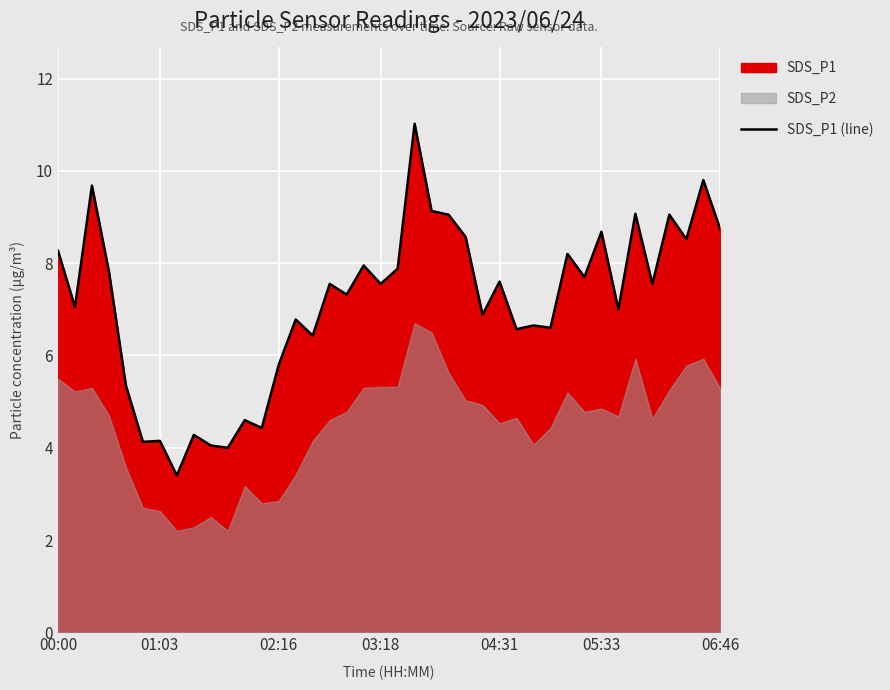

At which category does the chart reach its minimum across all series?

7